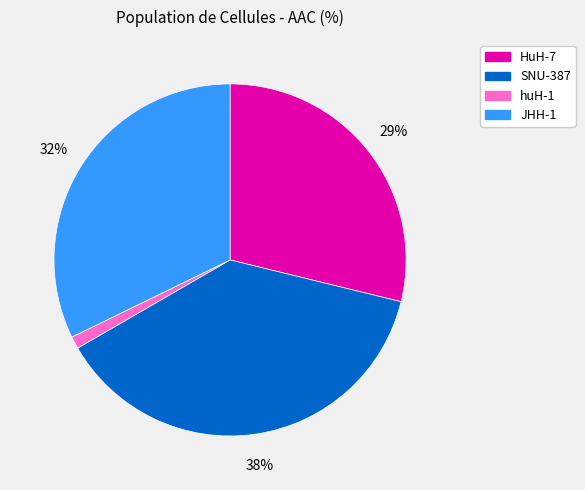

To the nearest percent, what is the difference between the SNU-387 and JHH-1 slice percentages?

6%